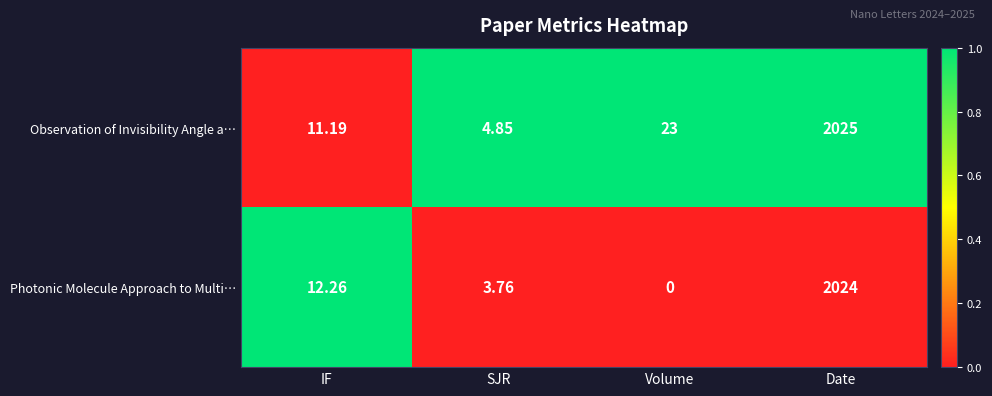

Which series changed the most between IF and Date?

Observation of Invisibility Angle a…